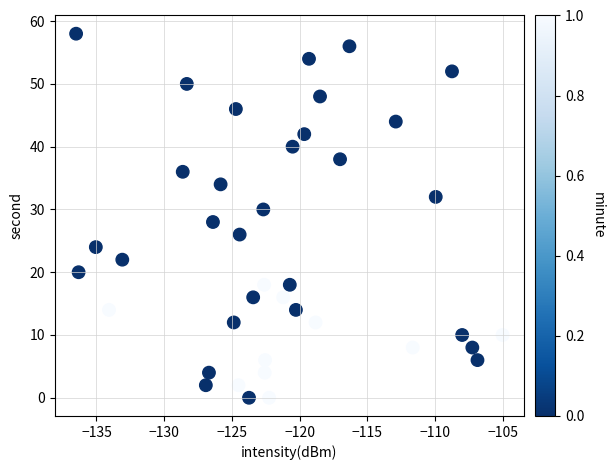

What is the range of Y values (max minus min)?

58